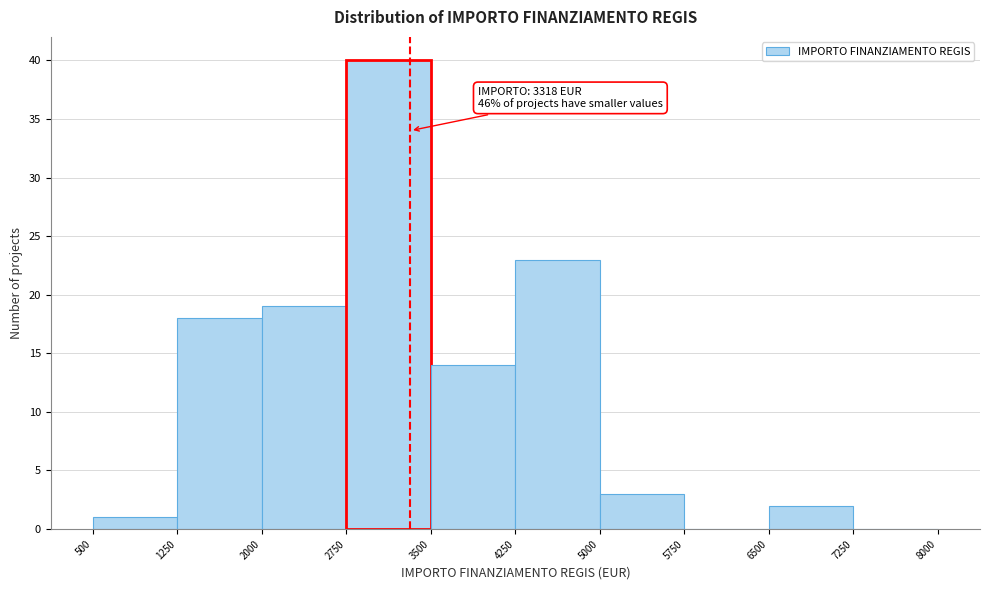

Over which range of the x-axis is the bar tallest?

2750 to 3500